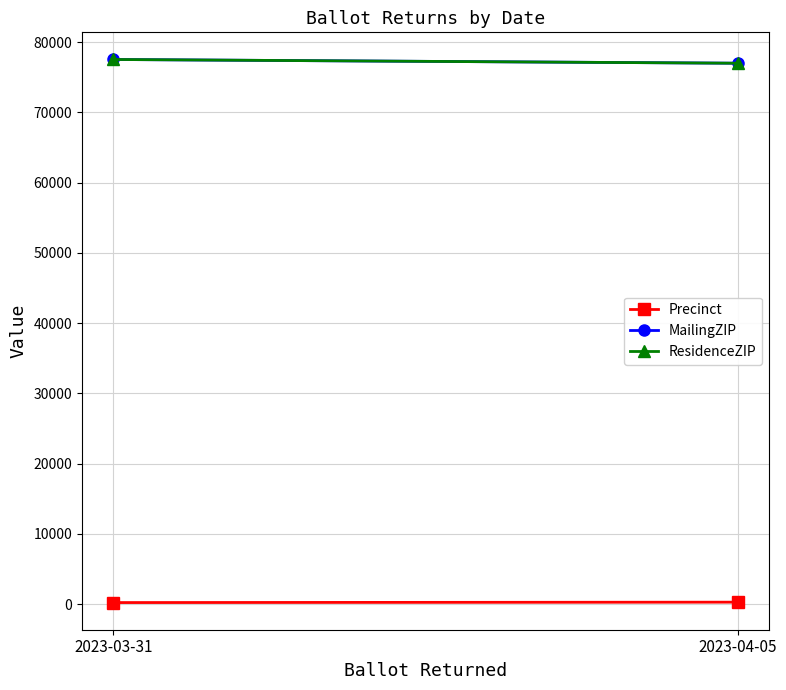

At which category does the chart reach its peak across all series?

2023-03-31